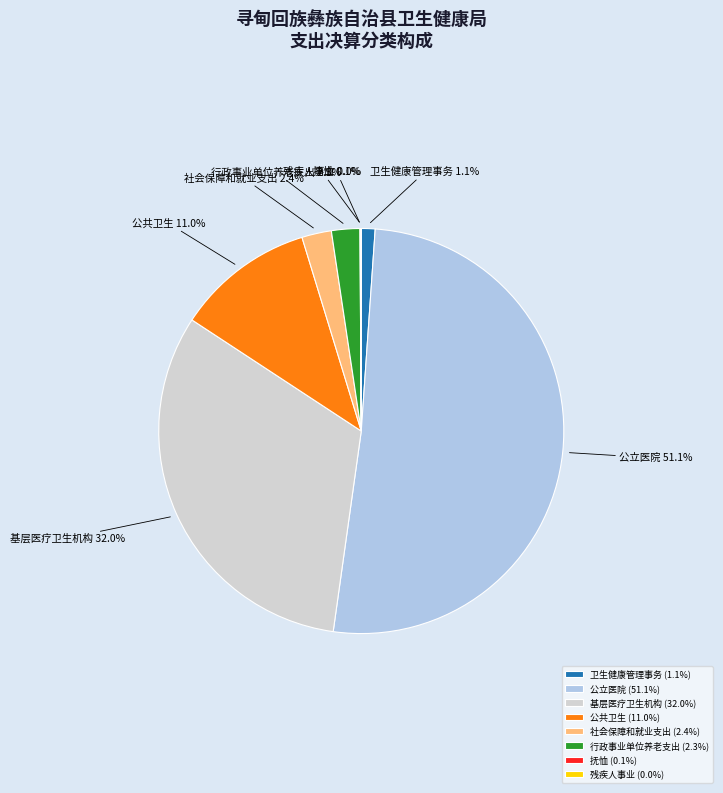

Does 公立医院 account for over 50% of the chart?

Yes